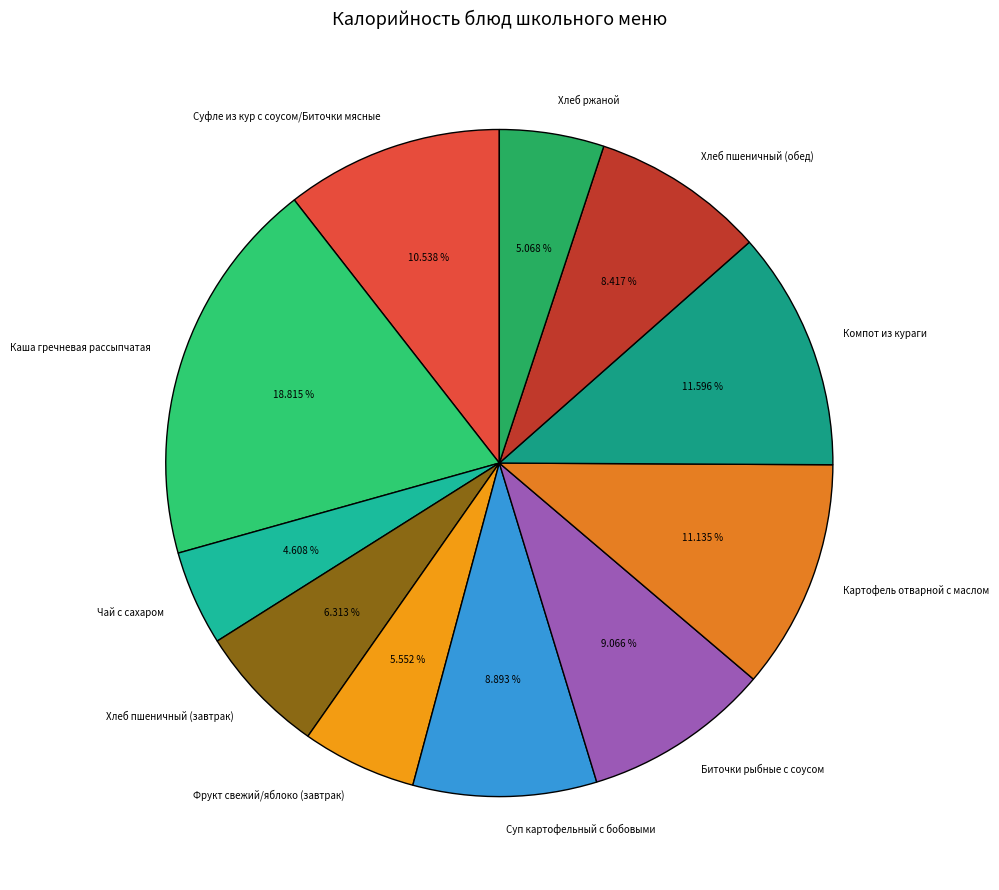

Which category has the biggest portion of the pie?

Каша гречневая рассыпчатая